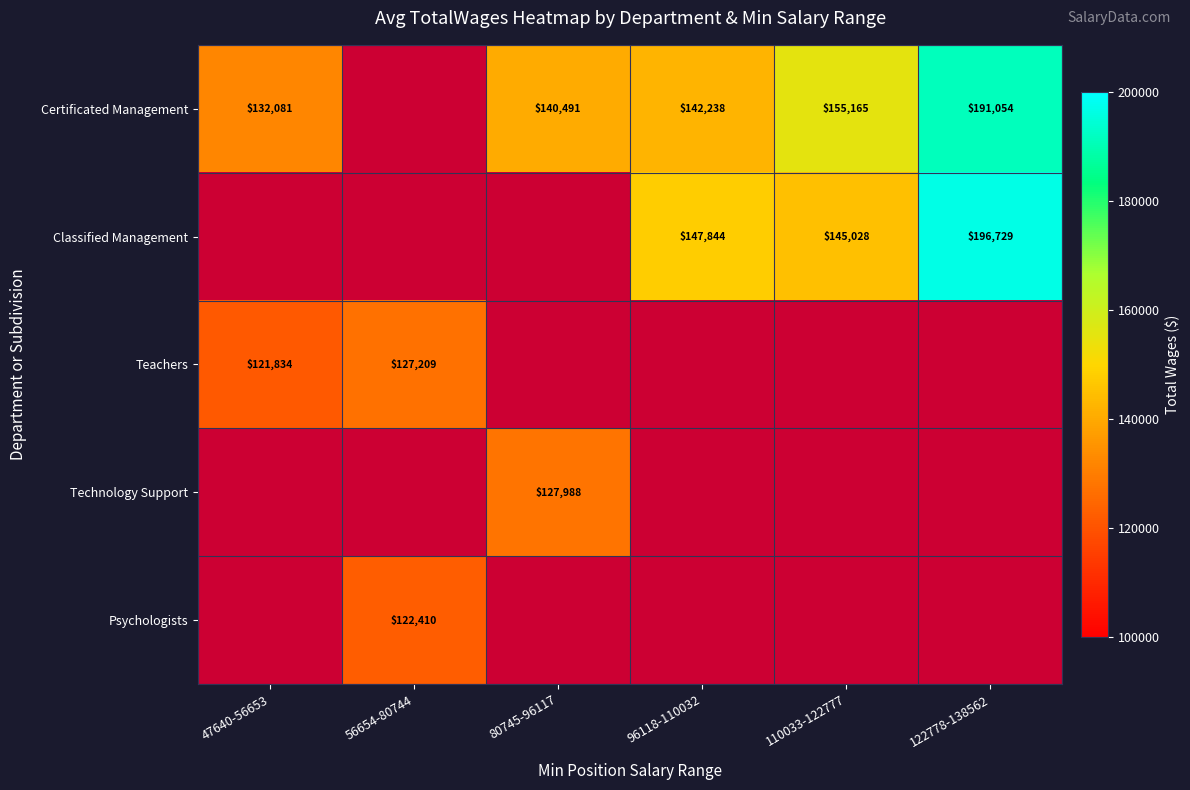

At how many categories does at least one series exceed 157512?

1